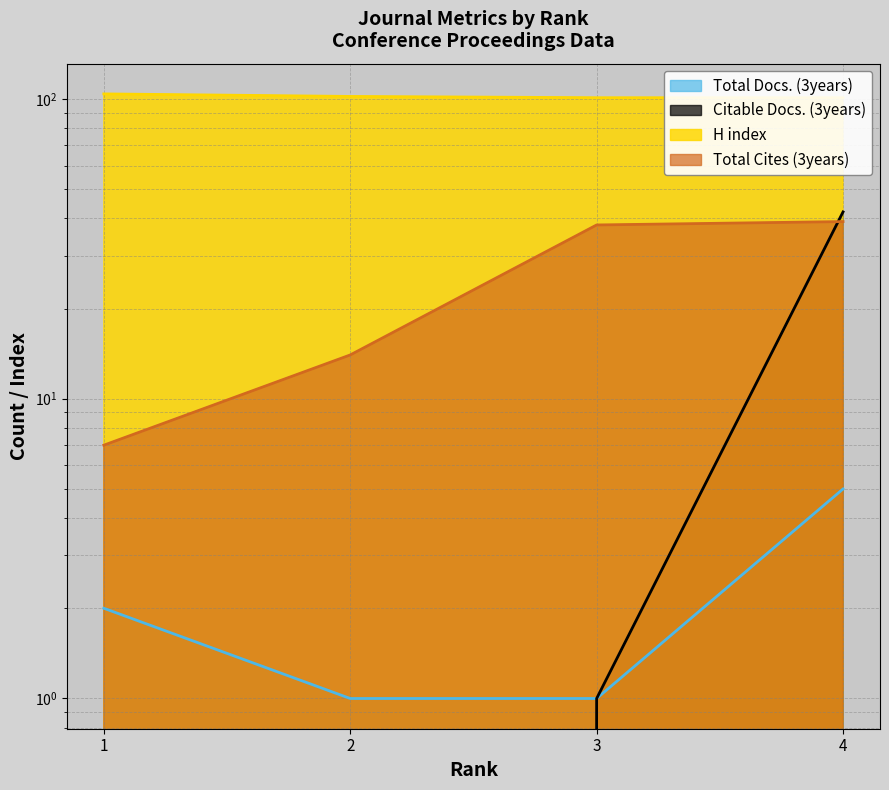

Reading left to right, extract all data points from this chart.

Total Docs. (3years): 2	1	1	5
Citable Docs. (3years): 0	0	1	42
H index: 104	102	101	101
Total Cites (3years): 7	14	38	39